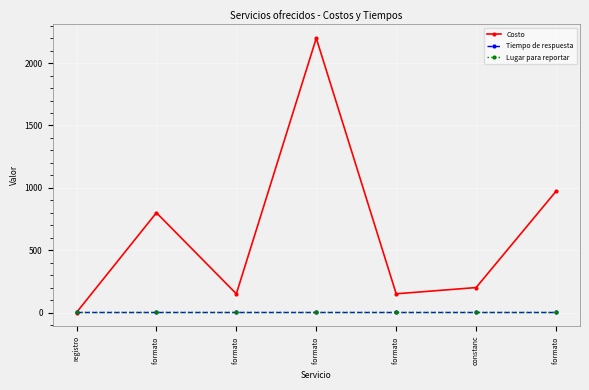

Count the number of data series in this chart.

3